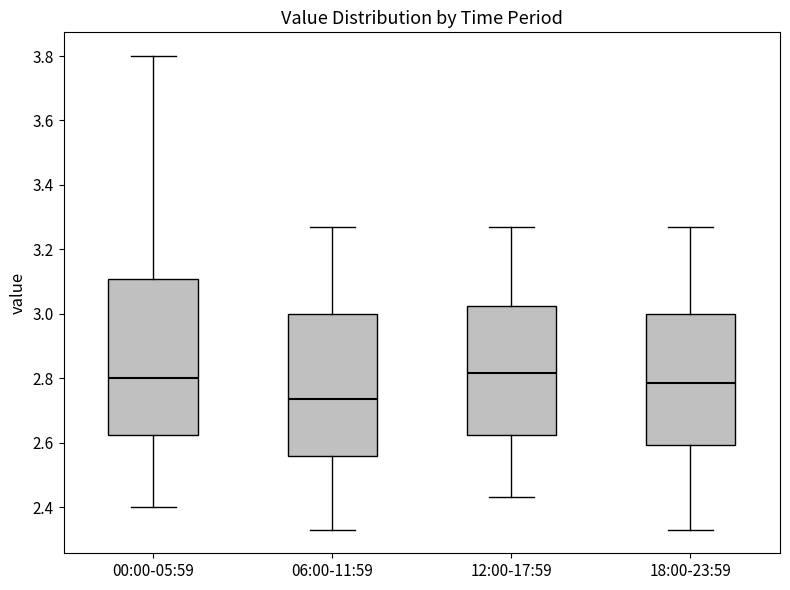

Comparing the boxes themselves (not the whiskers), which one is the tallest?

00:00-05:59